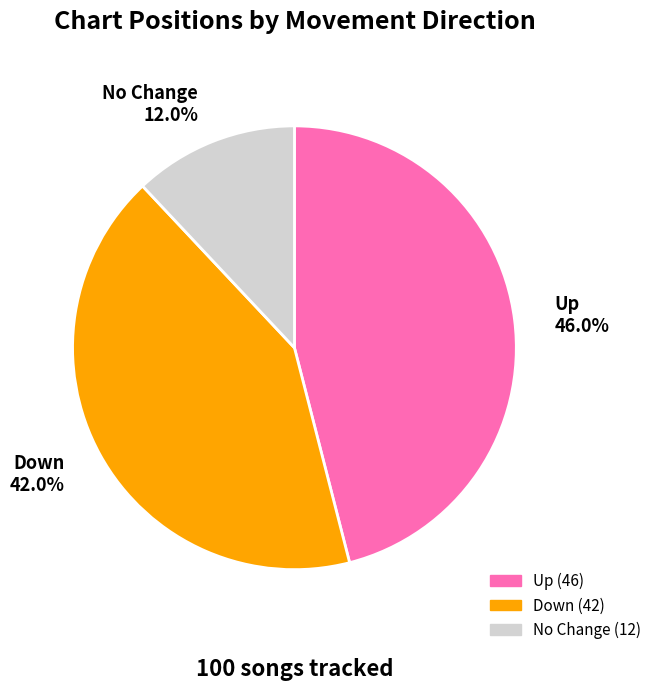

How many slices are in this pie chart?

3